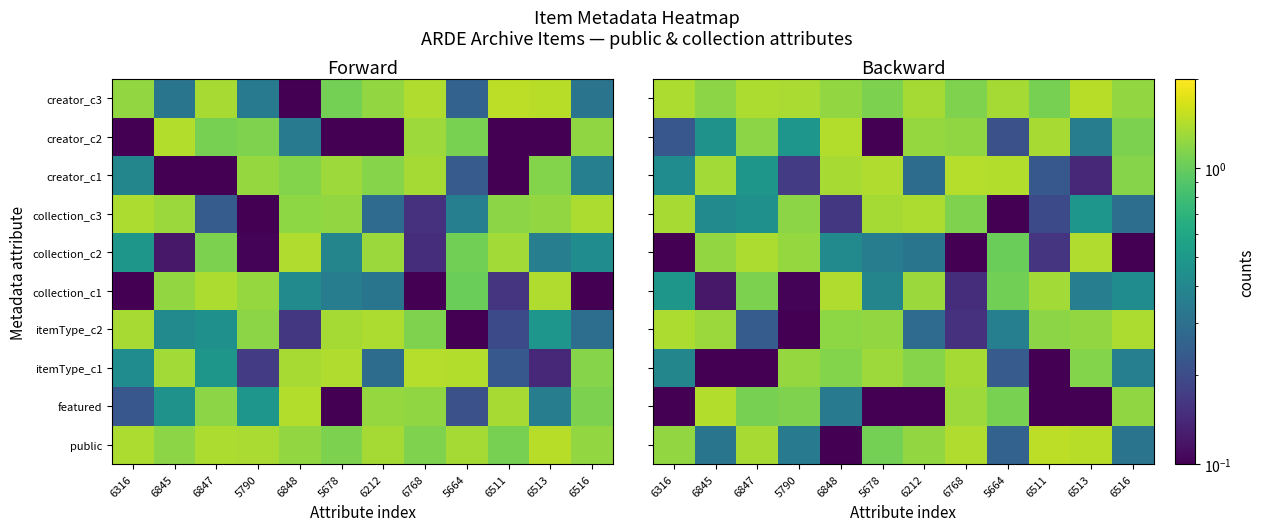

How many data points does each series have?

12